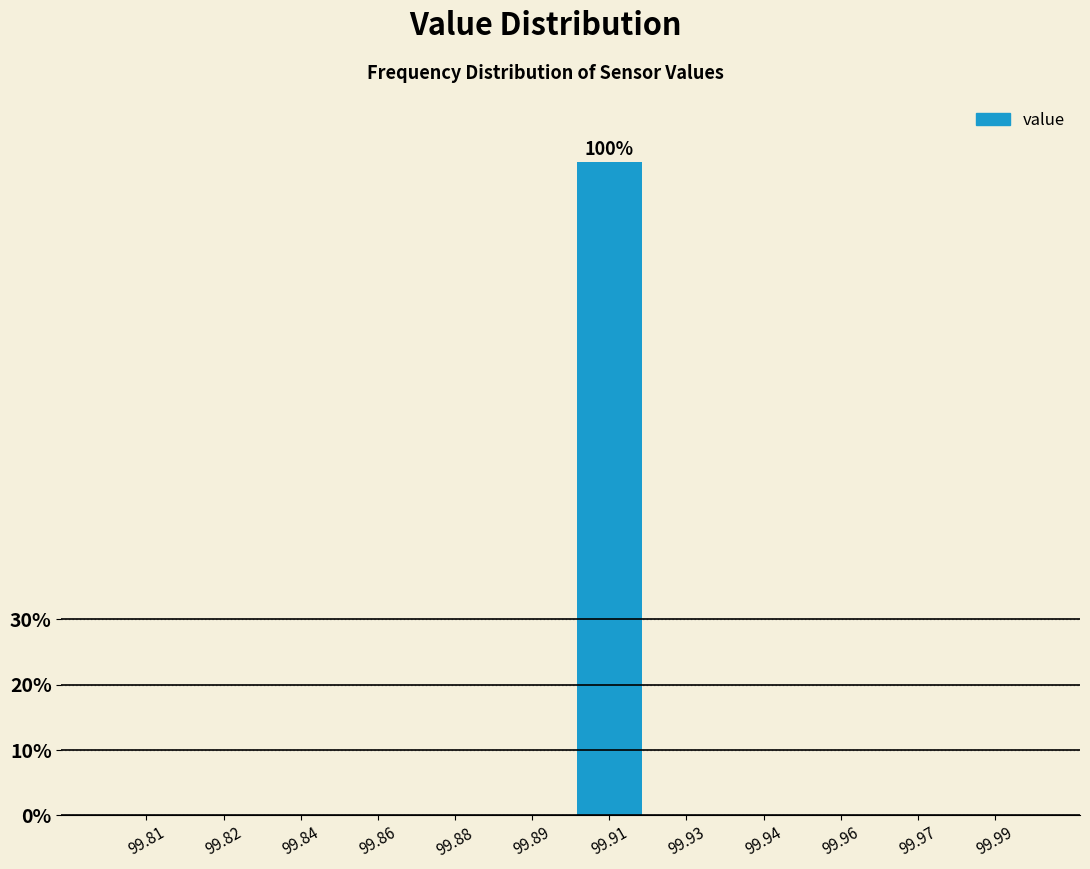

Reading right to left, extract all data points from this chart.

99.99=0	99.97=0	99.96=0	99.94=0	99.93=0	99.91=100	99.89=0	99.88=0	99.86=0	99.84=0	99.82=0	99.81=0